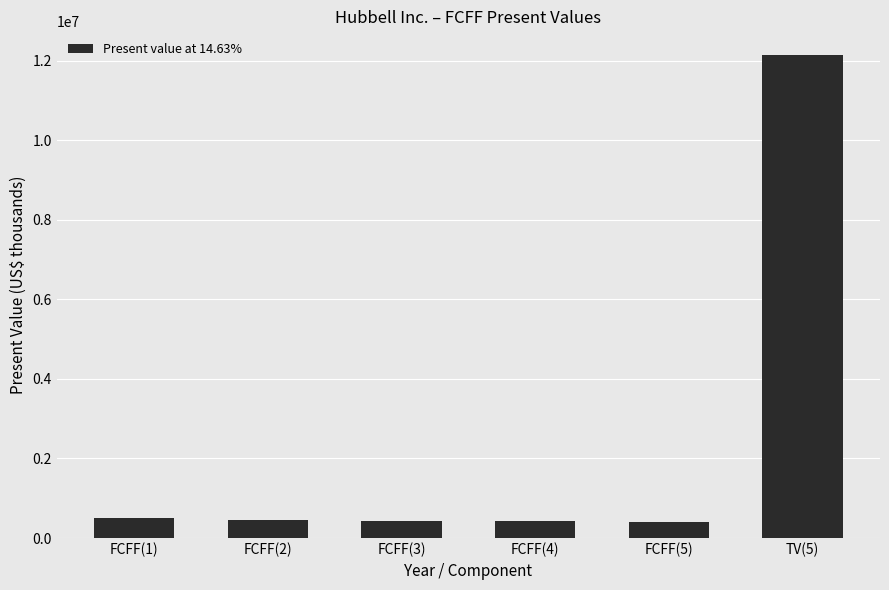

What is the value of the 2nd bar from the left?

465363